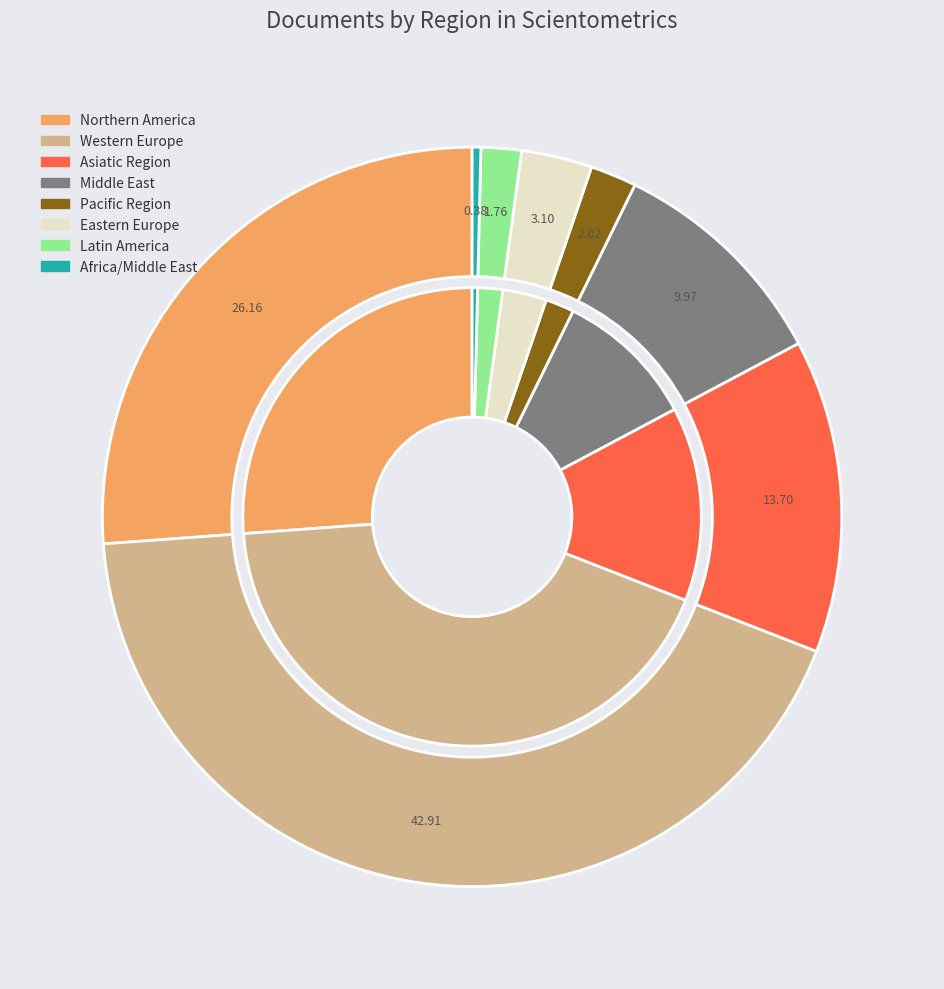

Combined, do Northern America and Latin America account for over 50%?

Yes